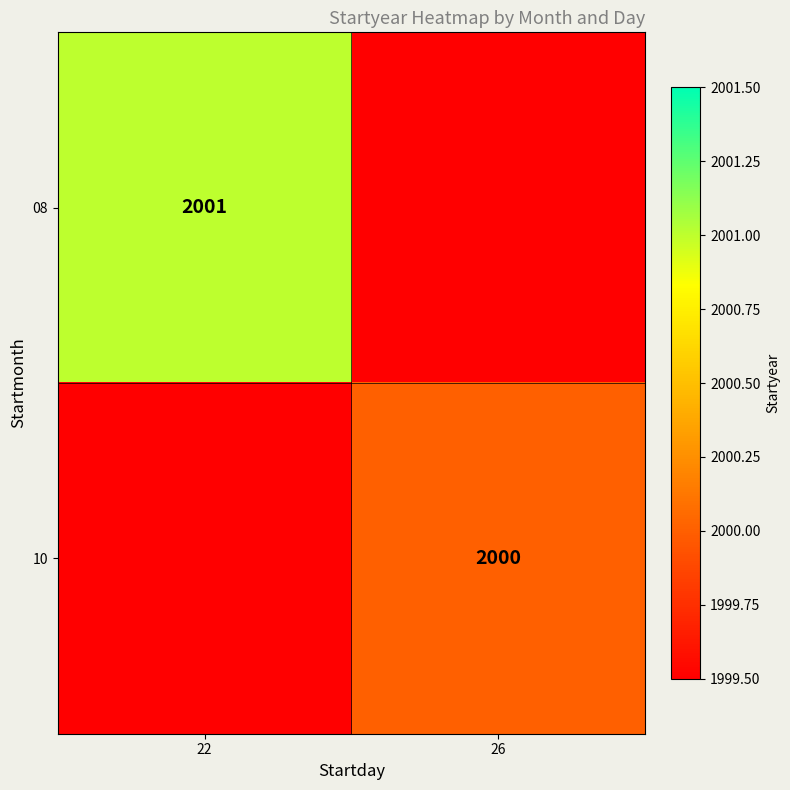

Is it true that 08 equals 2001 at 22?

True